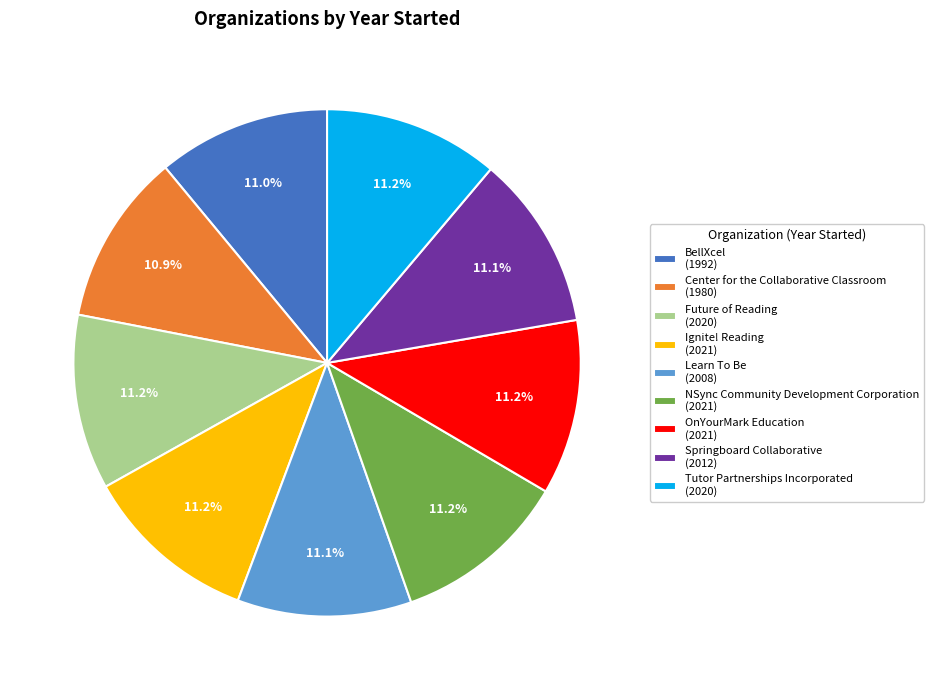

Combined, what portion of the pie is BellXcel and OnYourMark Education?

22.2%